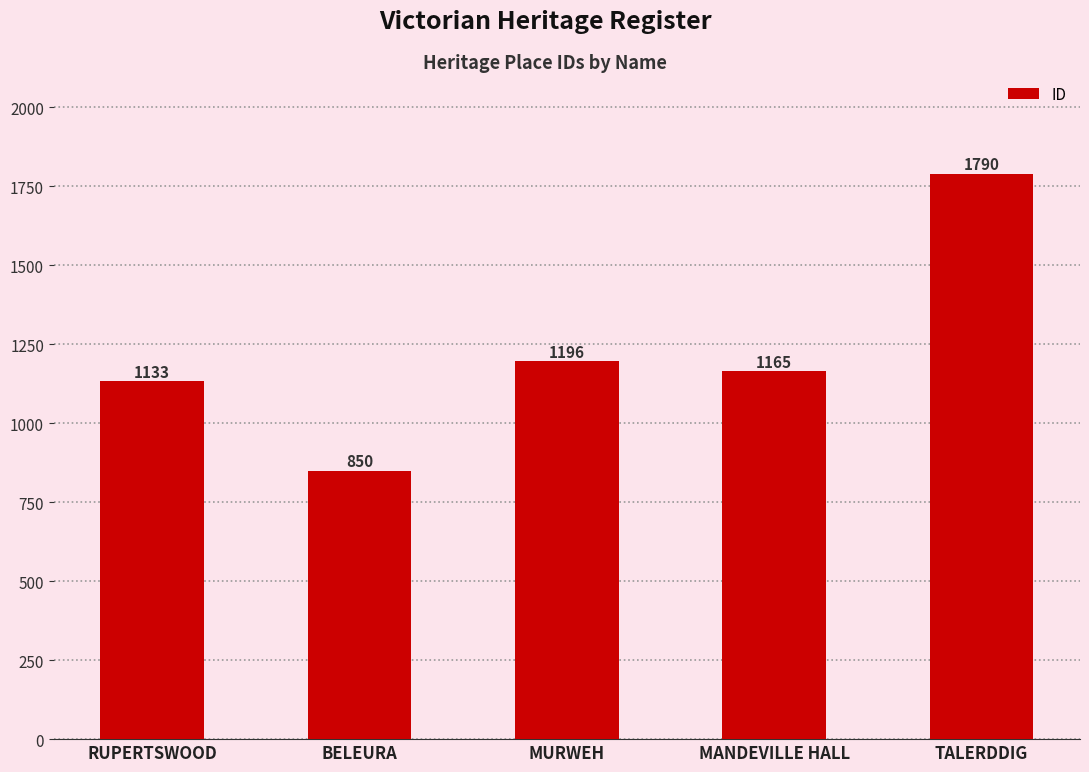

Which label corresponds to the smallest value in the chart?

BELEURA